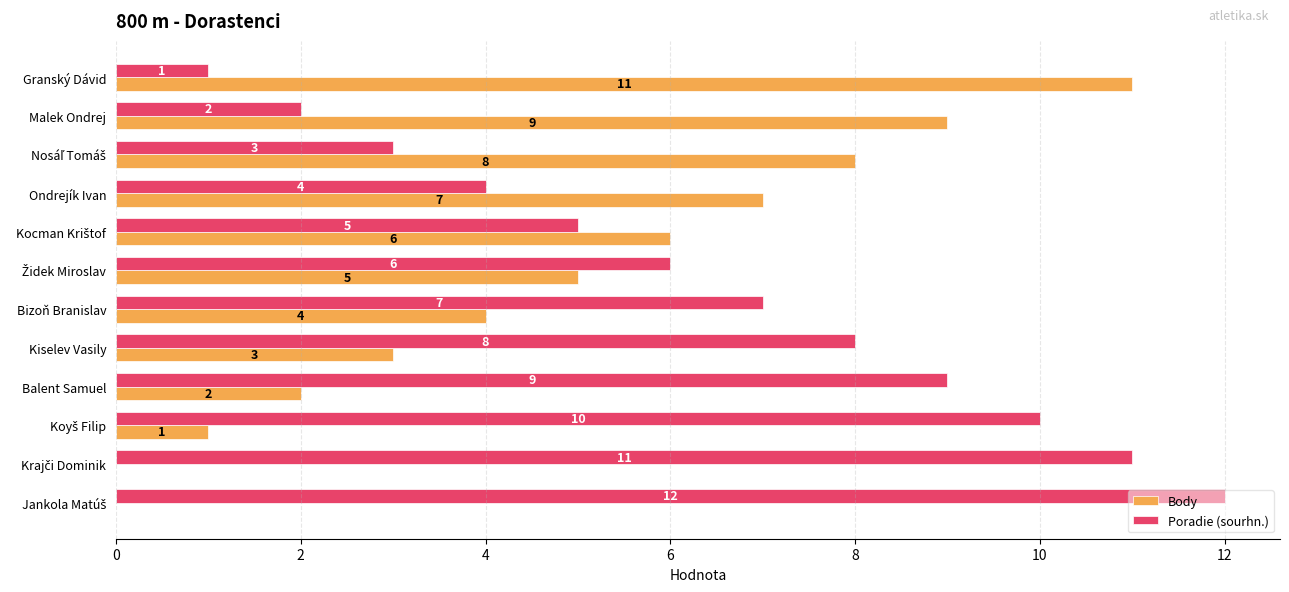

Read the Body value at Granský Dávid.

11